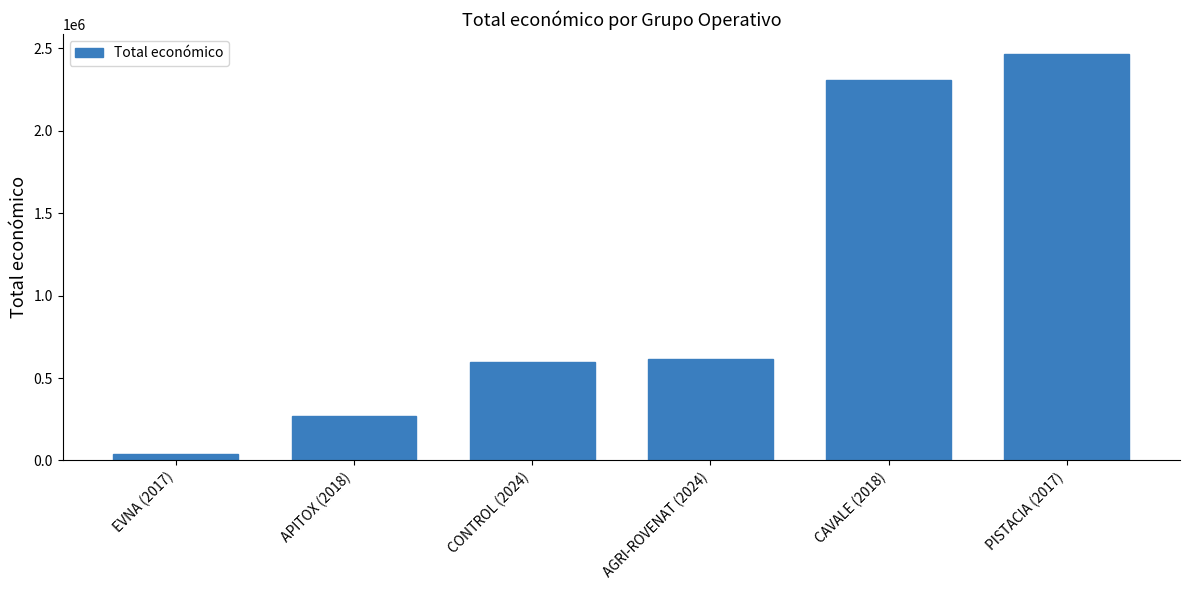

The value at AGRI-ROVENAT (2024) is 166737. True or false?

False